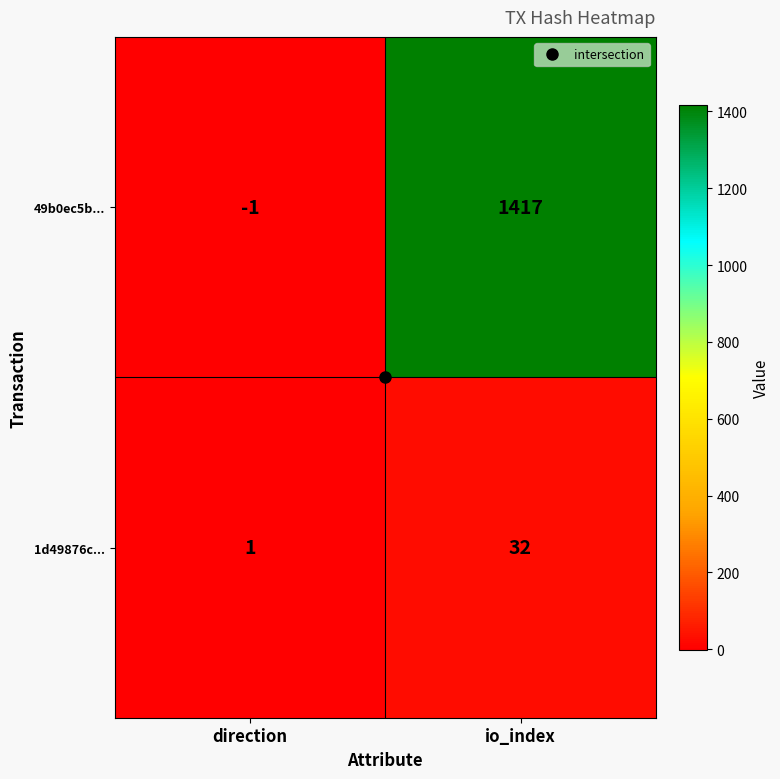

How many series are shown in this chart?

2